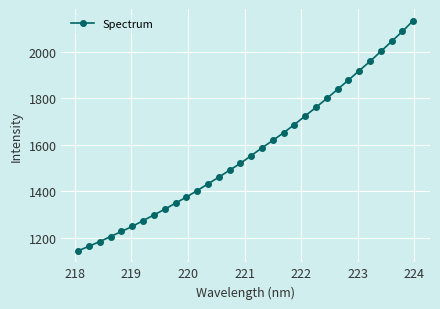

How many values exceed 1553?

16